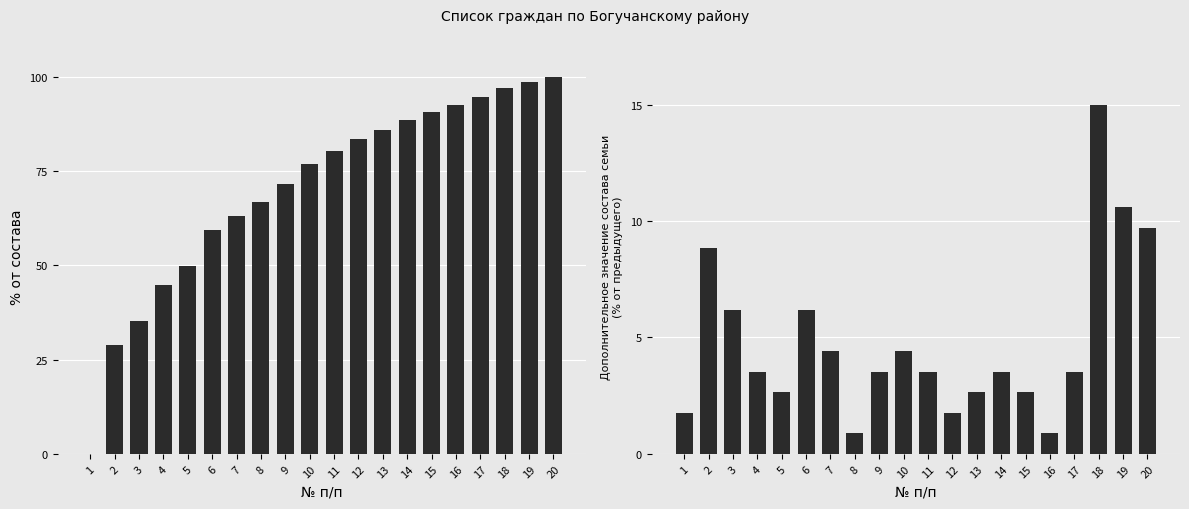

How many data points in Дополнительный состав семьи are above 3?

13